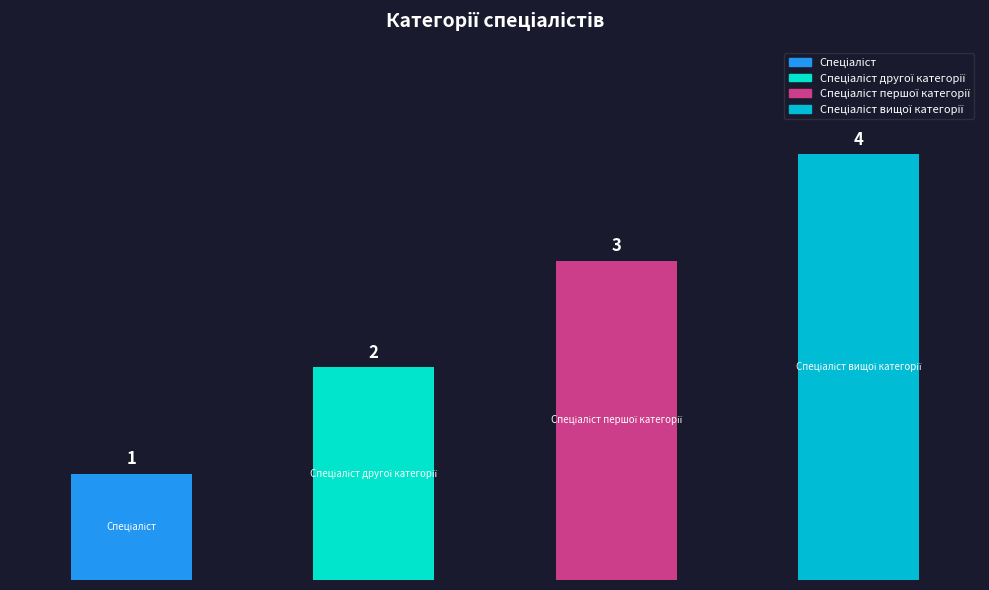

What is the maximum value shown in the chart?

4